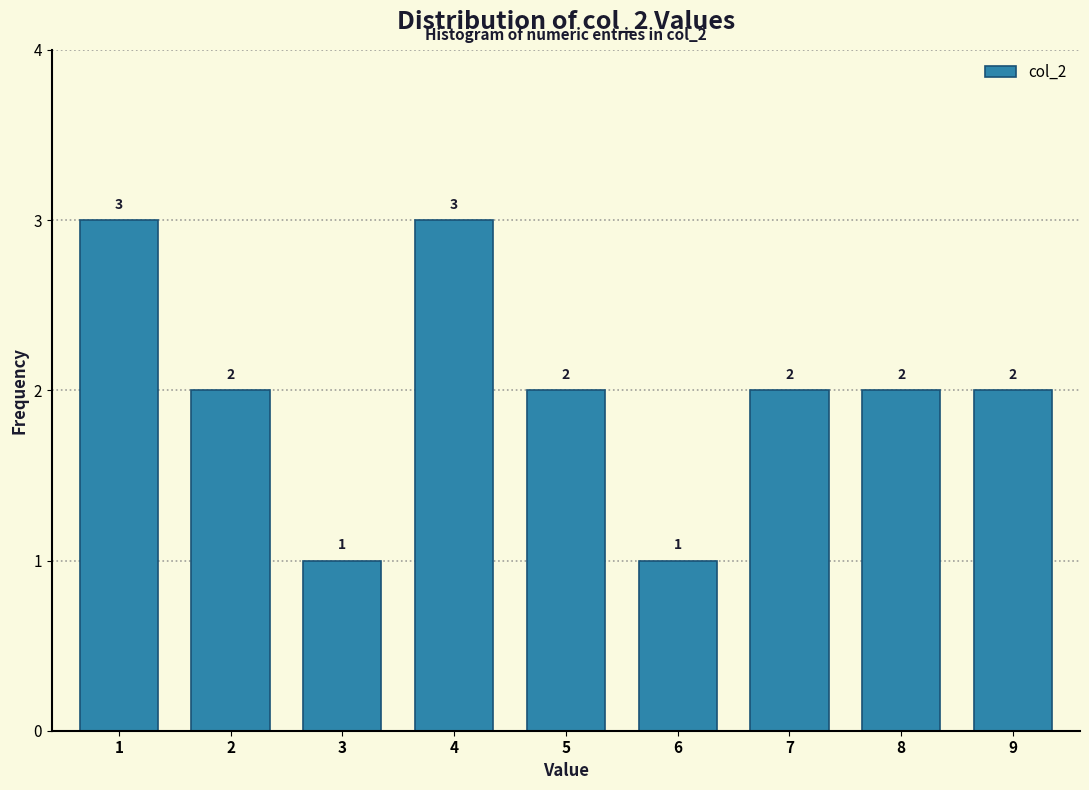

Reading right to left, what are all the values shown in this chart?

9=2	8=2	7=2	6=1	5=2	4=3	3=1	2=2	1=3